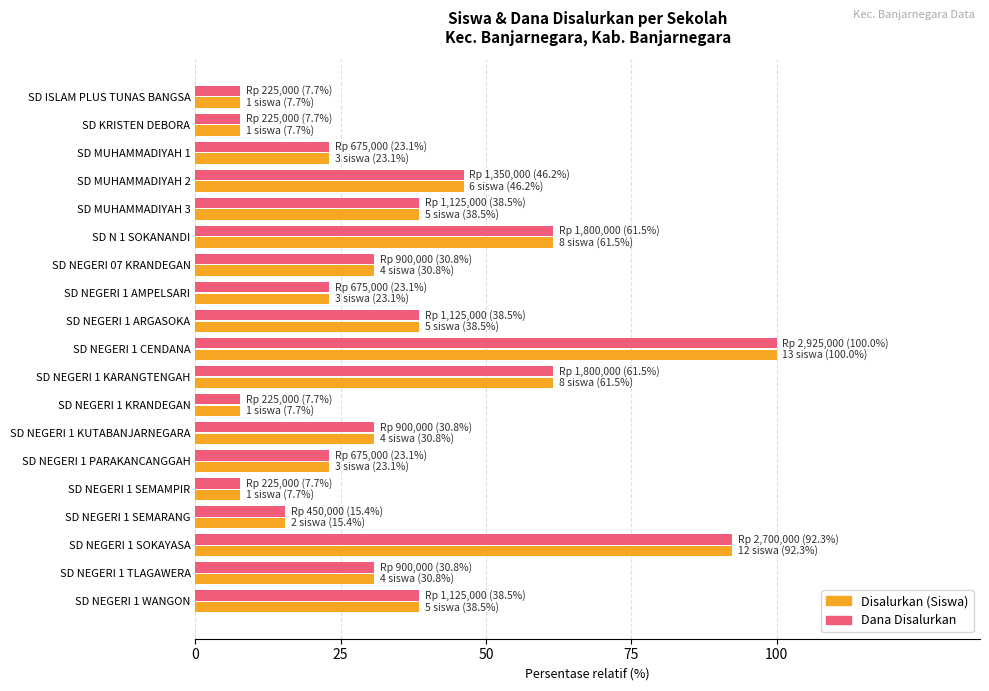

How many data points in Disalurkan (Siswa) are above 30?

11